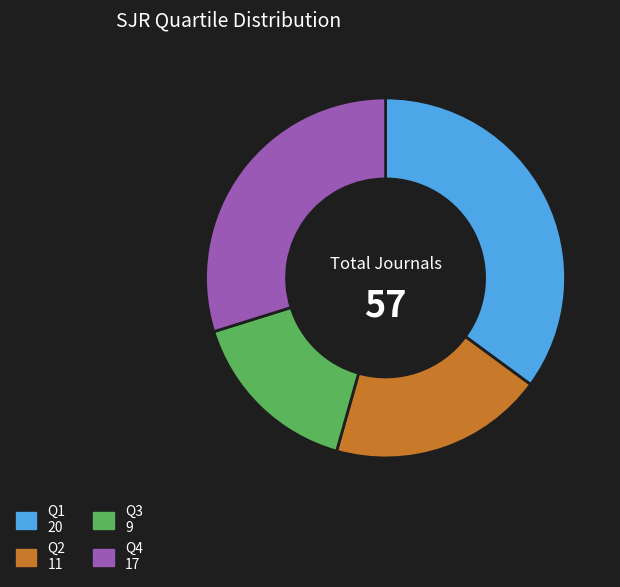

Does Q3 represent more than half of the total?

No